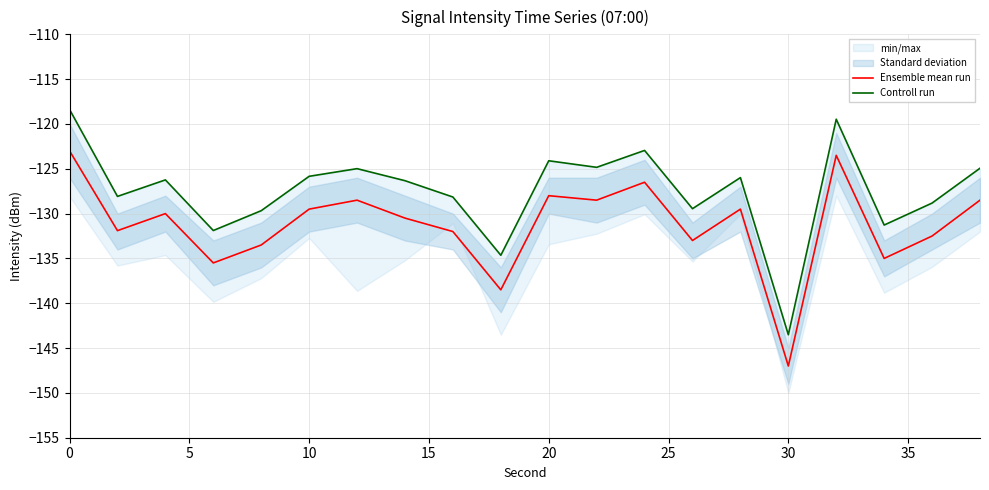

How many data points does each series have?

20